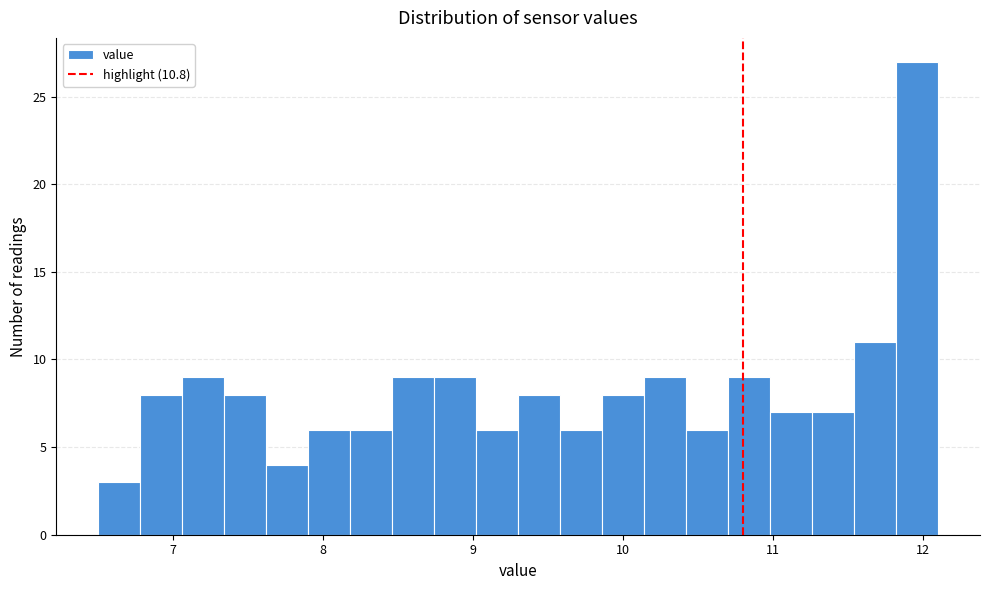

Read against the x-axis, roughly where is the centre of the tallest bar?

12.0